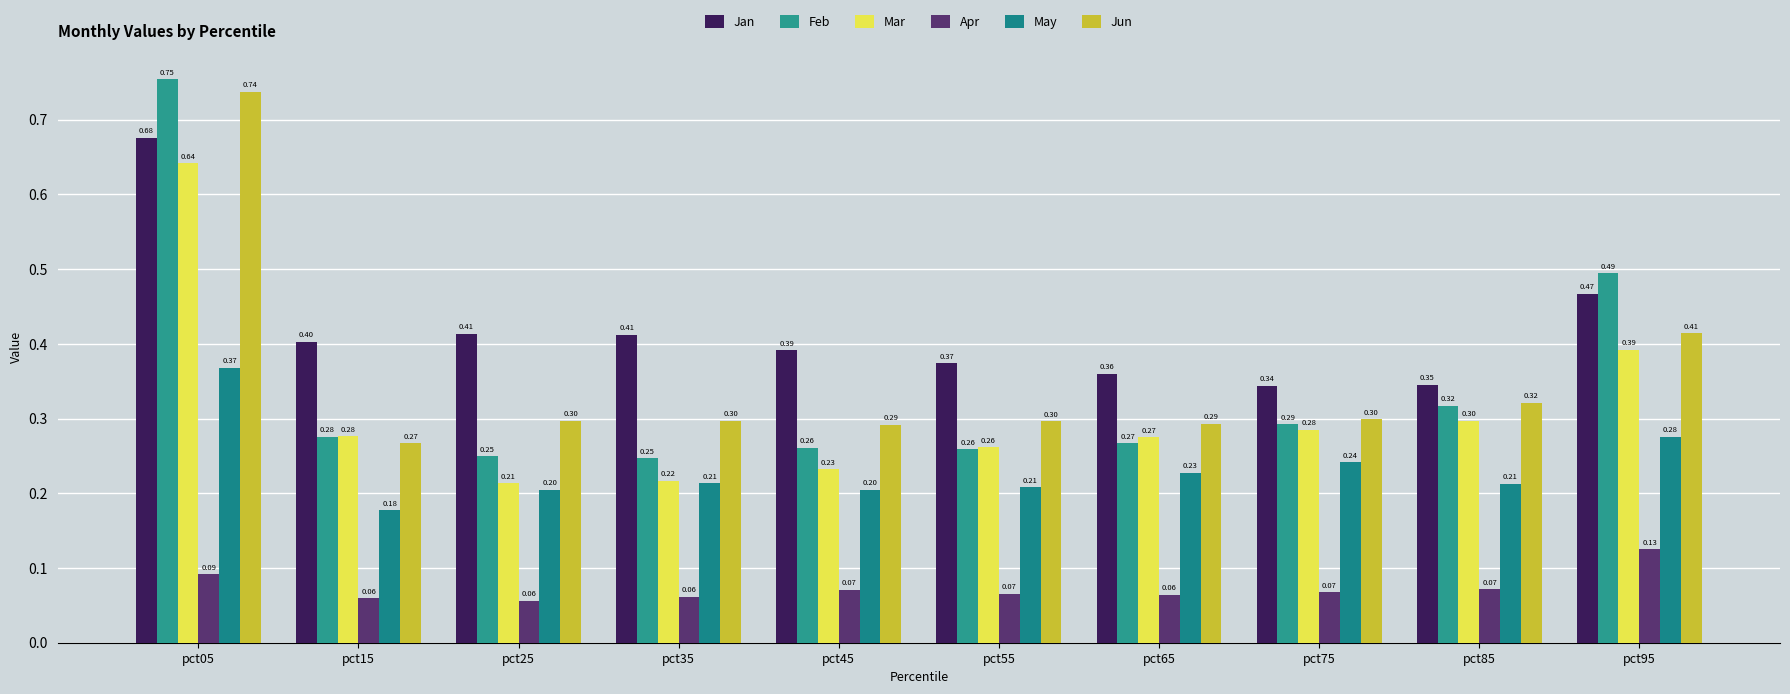

Are the bars grouped side by side (vs. stacked)?

Yes